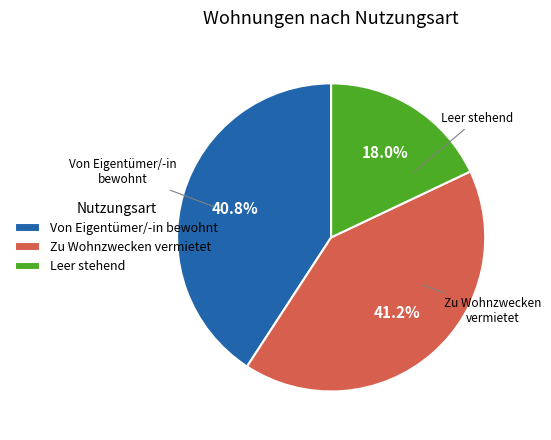

Do Zu Wohnzwecken vermietet and Von Eigentümer/-in bewohnt together represent more than half of the pie?

Yes